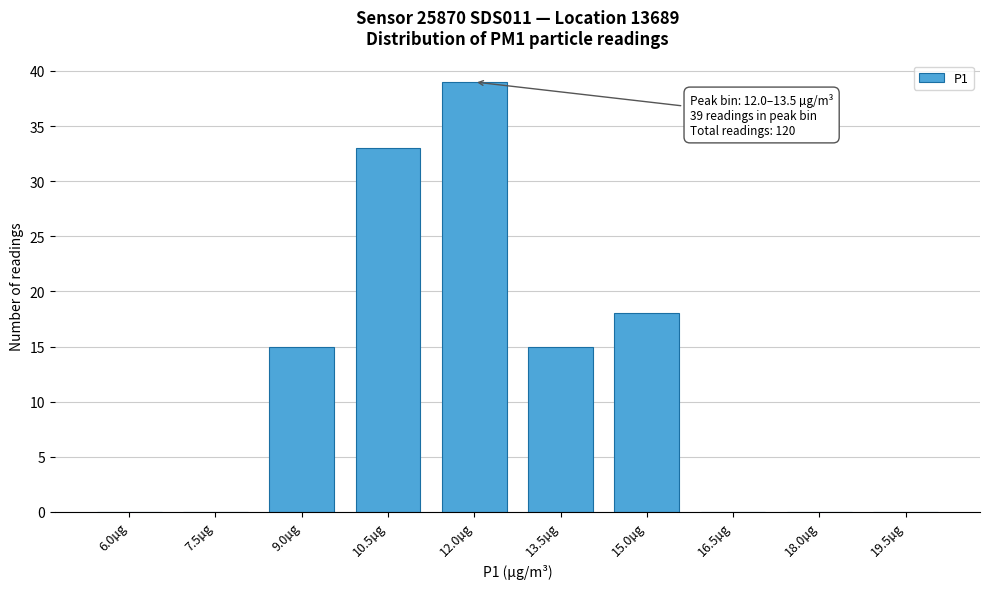

Reading left to right, transcribe all the data shown in this chart.

6.0µg=0	7.5µg=0	9.0µg=15	10.5µg=33	12.0µg=39	13.5µg=15	15.0µg=18	16.5µg=0	18.0µg=0	19.5µg=0